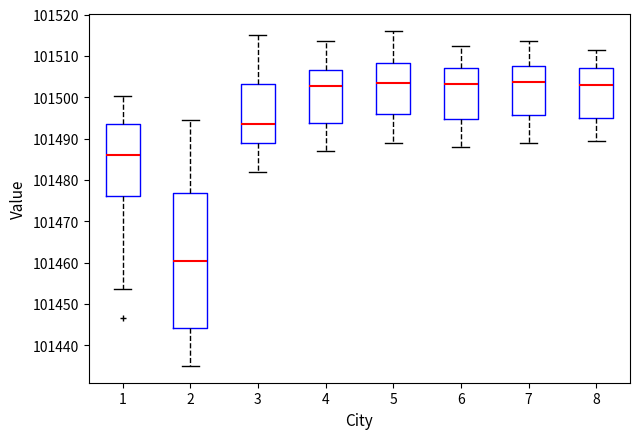

Reading left to right, transcribe this box plot: for each box, give where its median line is, the range the box spans, and where its two whiskers end, as read against the y-axis. The values are not printed on the chart, so give them approximately, as read against the axis.

1: median 101486, box 101476 to 101493, whiskers 101454 to 101500
2: median 101461, box 101444 to 101477, whiskers 101435 to 101495
3: median 101494, box 101489 to 101503, whiskers 101482 to 101515
4: median 101503, box 101494 to 101507, whiskers 101487 to 101514
5: median 101504, box 101496 to 101508, whiskers 101489 to 101516
6: median 101503, box 101495 to 101507, whiskers 101488 to 101513
7: median 101504, box 101496 to 101508, whiskers 101489 to 101514
8: median 101503, box 101495 to 101507, whiskers 101490 to 101512